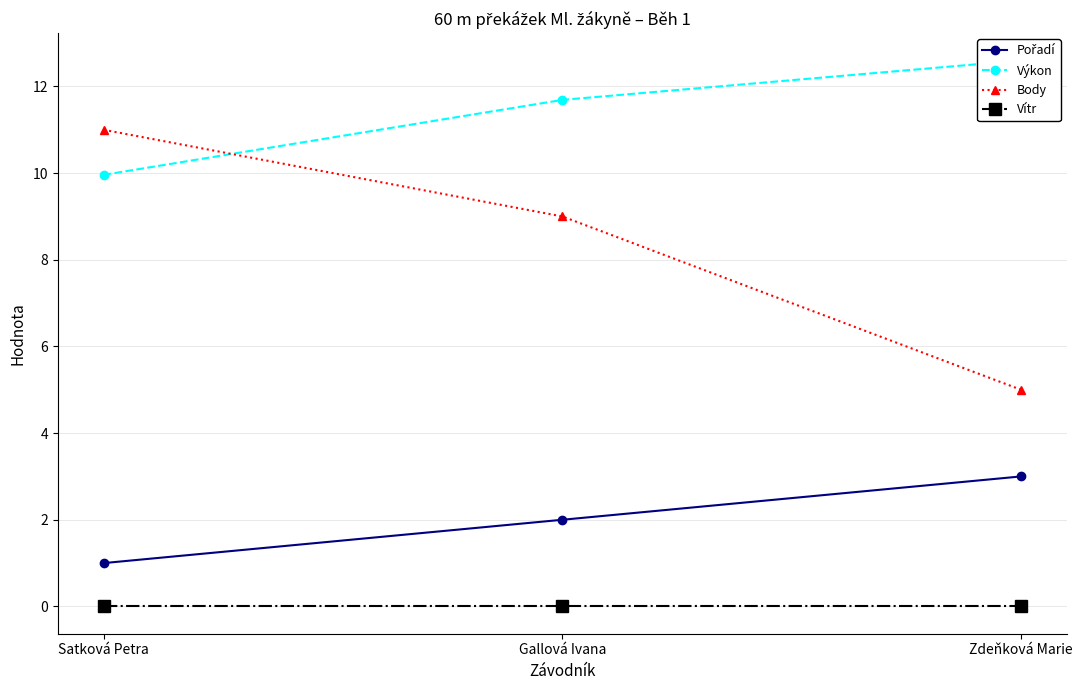

Reading left to right, what are all the values shown in this chart?

Pořadí: Satková Petra=1.0	Gallová Ivana=2.0	Zdeňková Marie=3.0
Výkon: Satková Petra=10.0	Gallová Ivana=11.7	Zdeňková Marie=12.6
Body: Satková Petra=11.0	Gallová Ivana=9.0	Zdeňková Marie=5.0
Vítr: Satková Petra=0.0	Gallová Ivana=0.0	Zdeňková Marie=0.0